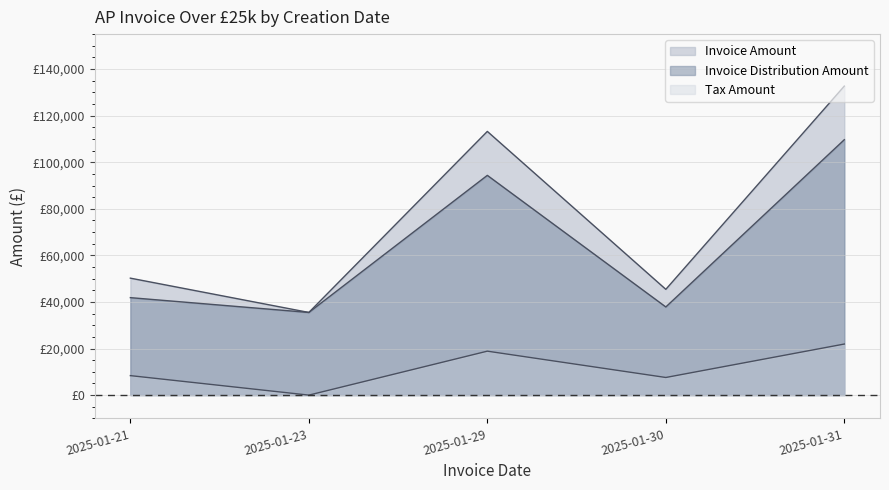

True or false: Invoice Distribution Amount and Invoice Amount intersect in this chart.

False